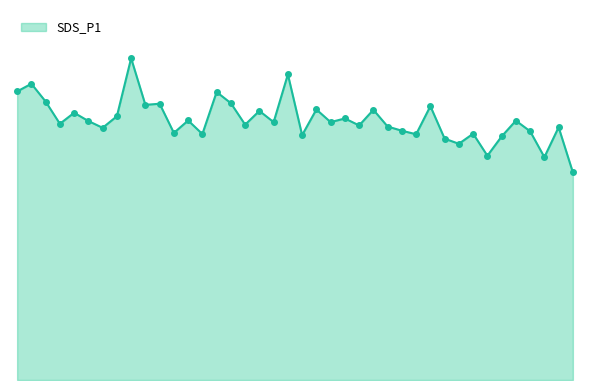

How many interior local peaks (higher than both neighbors) does the data have?

15